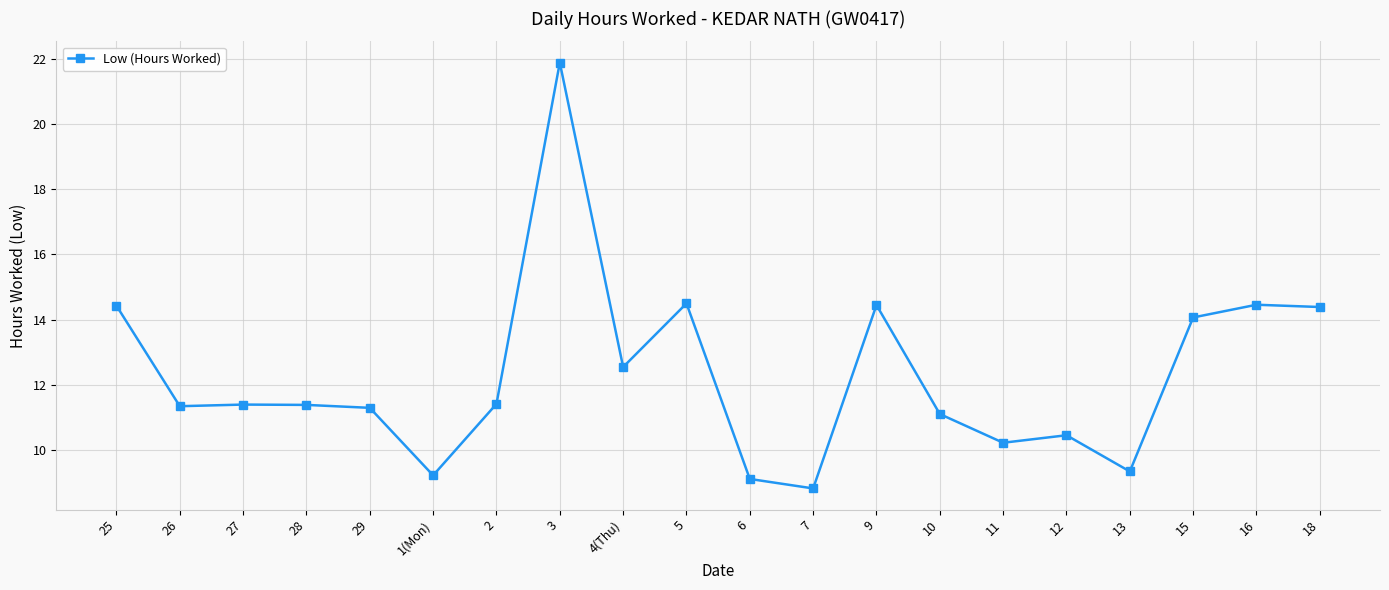

What is the average value?

12.3